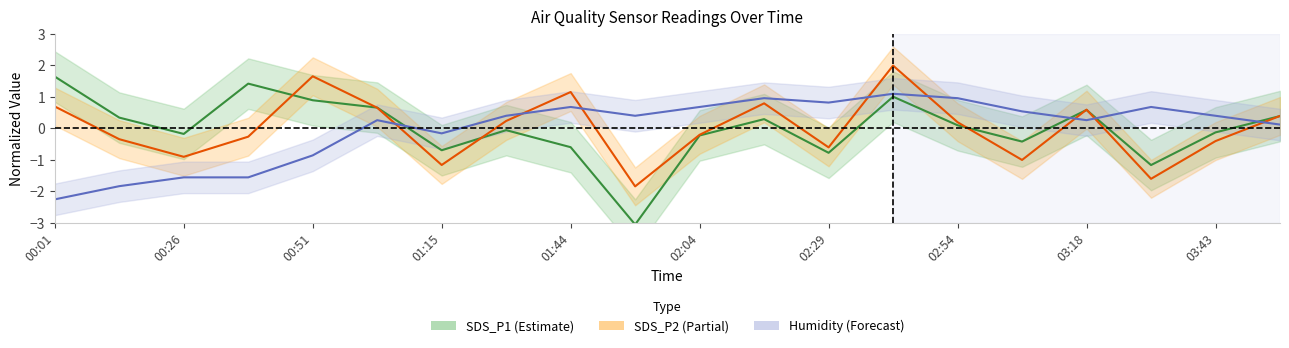

What is the value of the SDS_P2 point at the 13th from the left?

-0.6